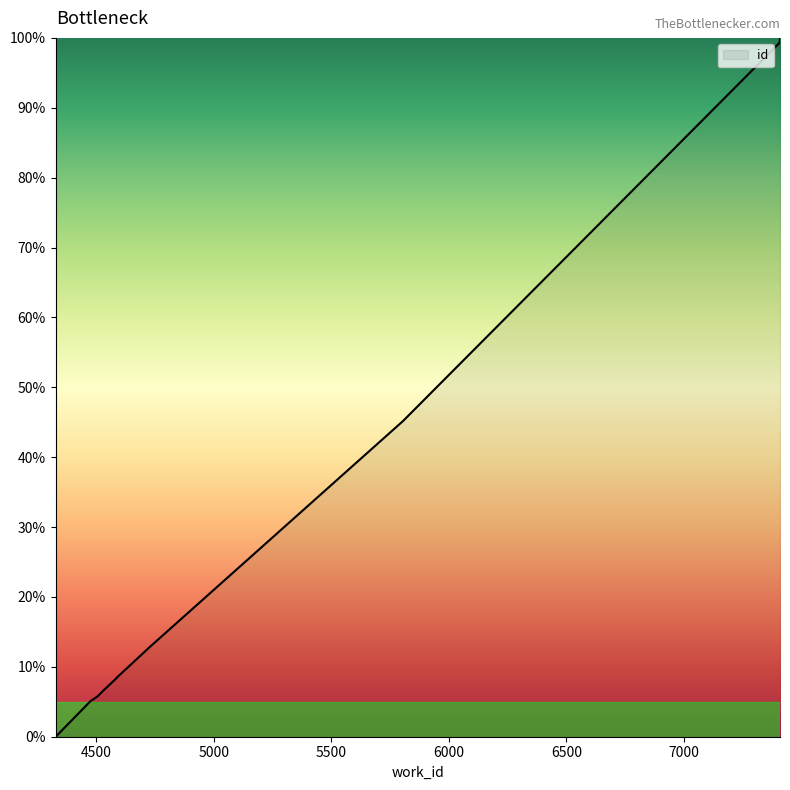

What is the difference between the maximum and second lowest values?

94.9